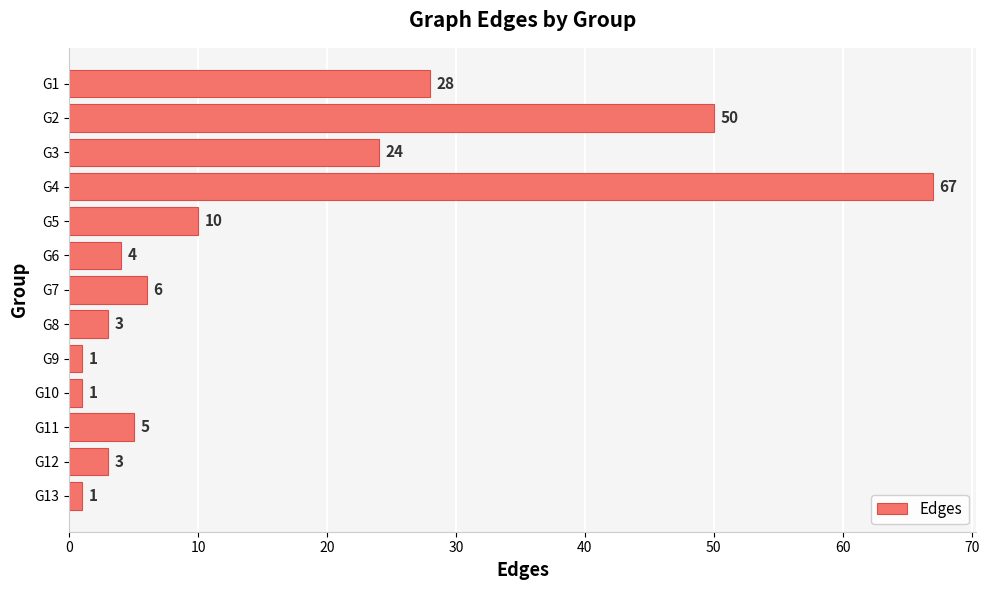

Reading bottom to top, extract all data points from this chart.

G13=1	G12=3	G11=5	G10=1	G9=1	G8=3	G7=6	G6=4	G5=10	G4=67	G3=24	G2=50	G1=28